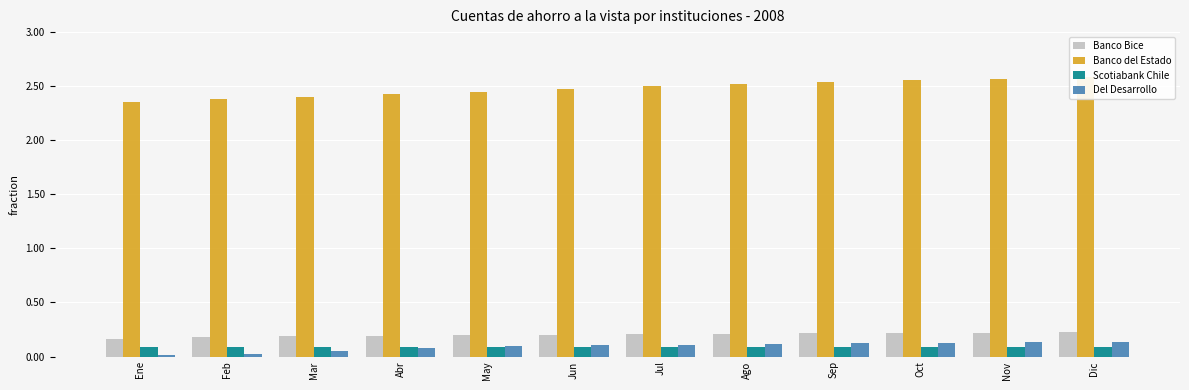

What is the approximate value of Del Desarrollo at Abr, to the nearest 10?

7450